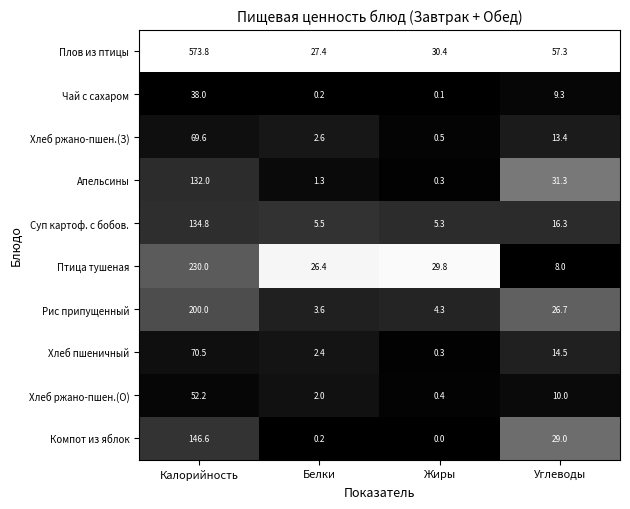

Between Белки and Жиры, which series saw the biggest shift?

Птица тушеная